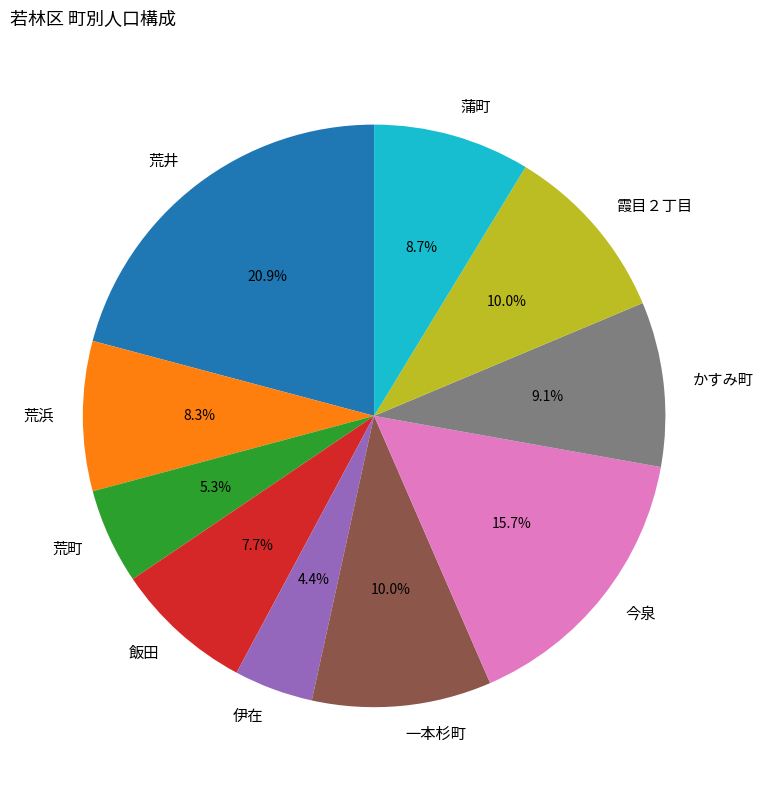

Does 蒲町 account for over 50% of the chart?

No